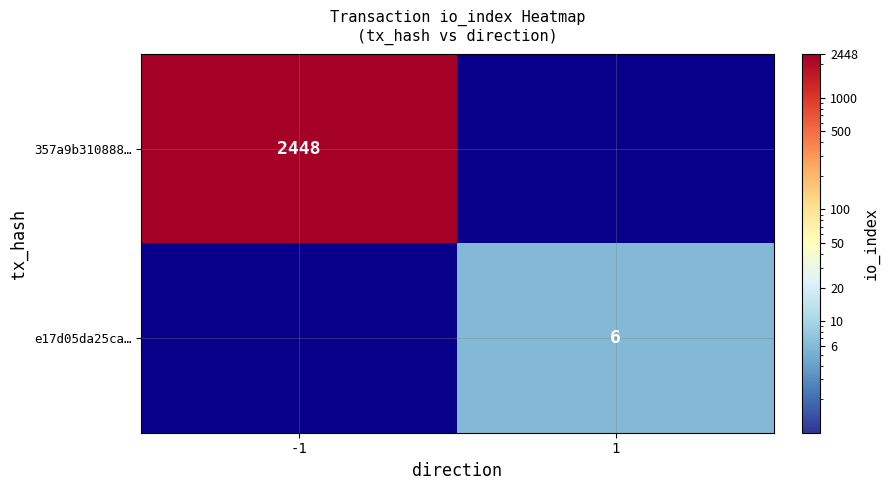

True or false: 357a9b310888… has a value of 2448 at -1.

True